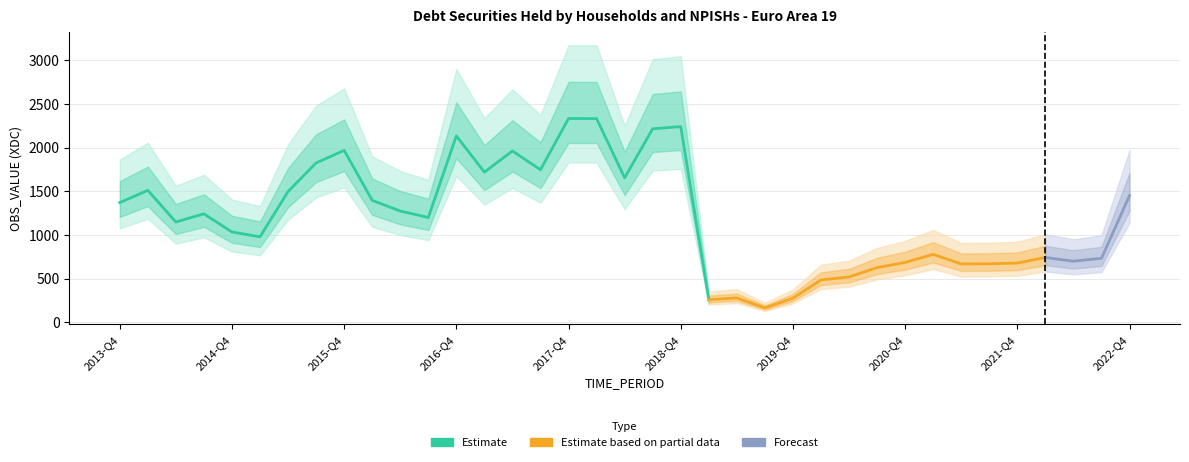

Reading right to left, extract all data points from this chart.

1449.5	731.6	698.5	740.9	677.7	669.0	667.2	776.6	684.8	625.5	518.0	484.3	275.4	164.0	278.3	258.0	2239.3	2214.1	1653.4	2331.0	2331.8	1745.3	1960.0	1718.2	2132.9	1199.2	1272.8	1395.0	1967.2	1823.0	1495.9	978.0	1032.8	1240.9	1147.5	1509.9	1369.3